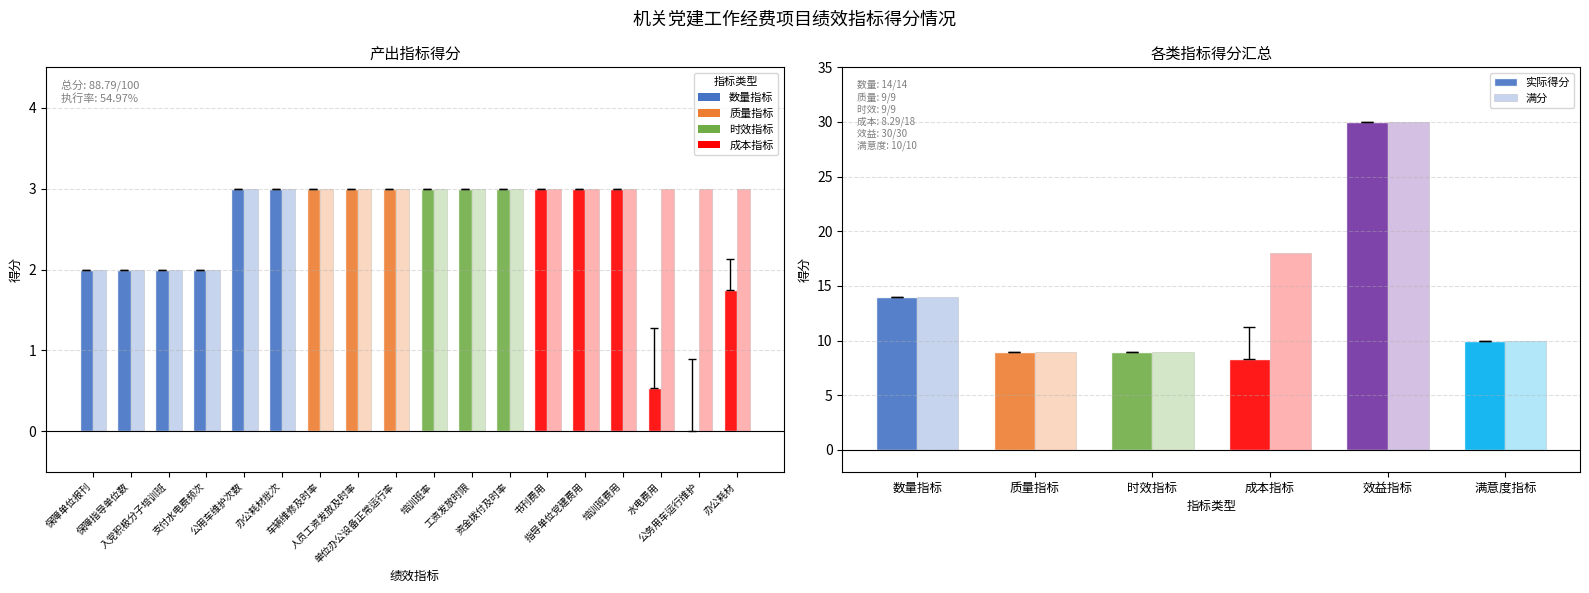

What is the maximum value for 满分?

30.0